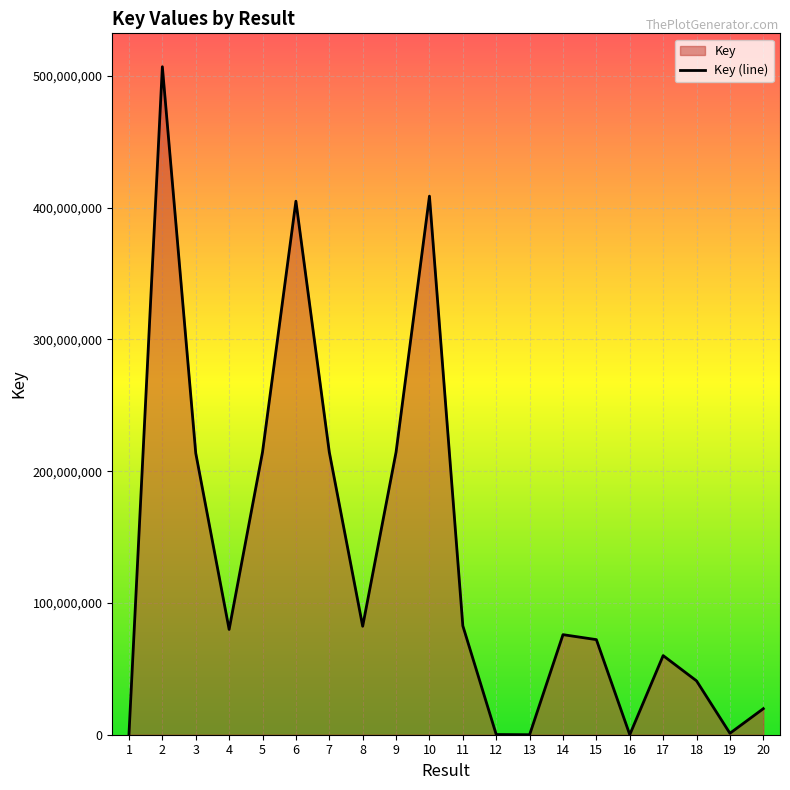

How many interior local valleys (lower than both neighbors) does the data have?

5